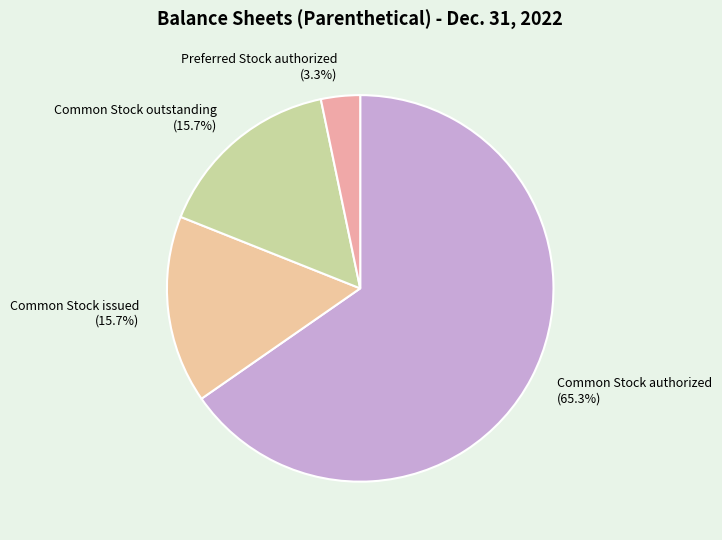

The Common Stock issued slice represents 16% of the pie. True or false?

True